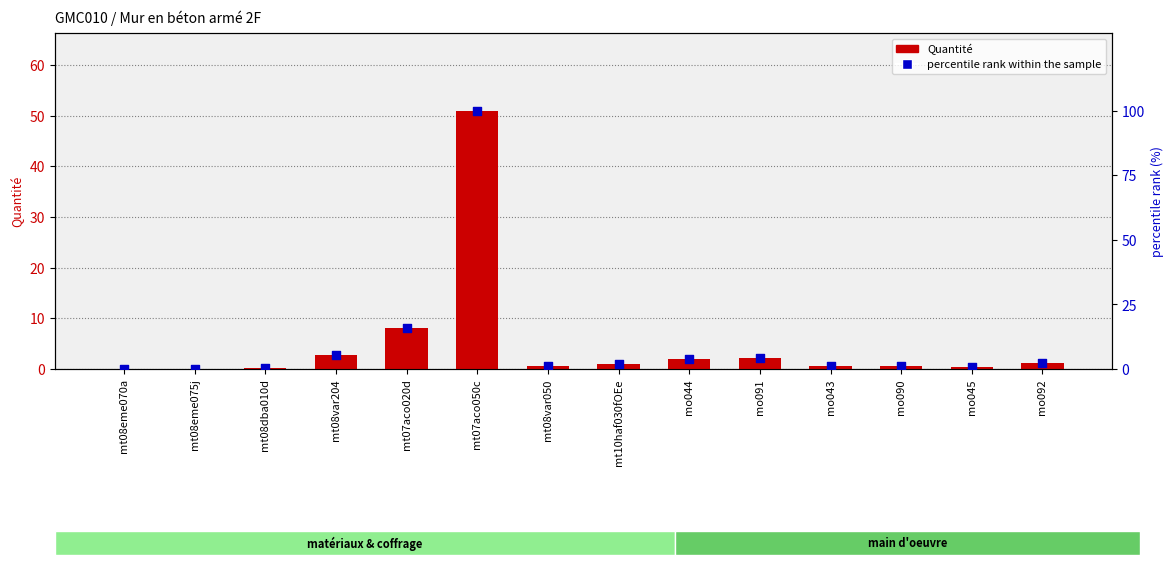

Which series contains the highest Y value?

percentile rank within the sample